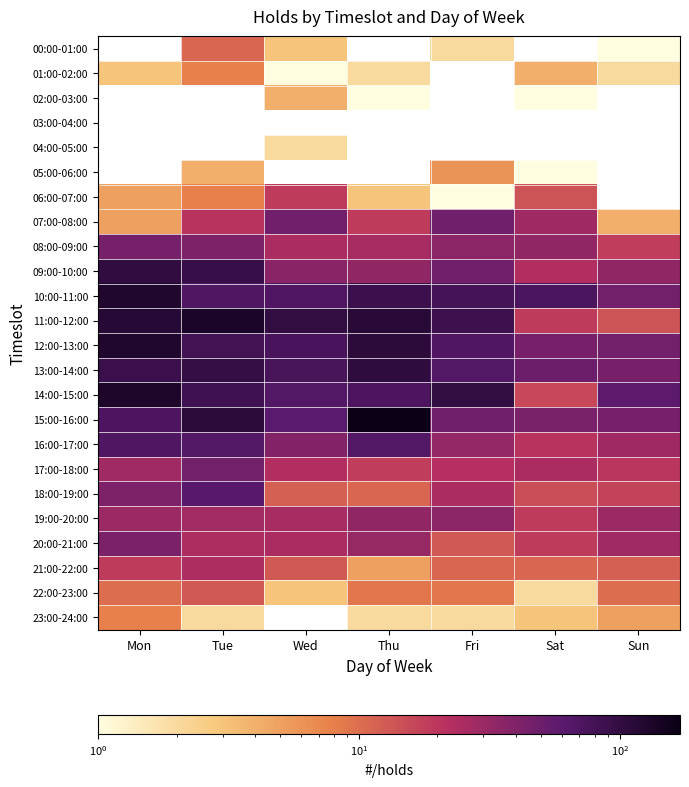

Is it true that 17:00-18:00 equals 25.0 at Sat?

True